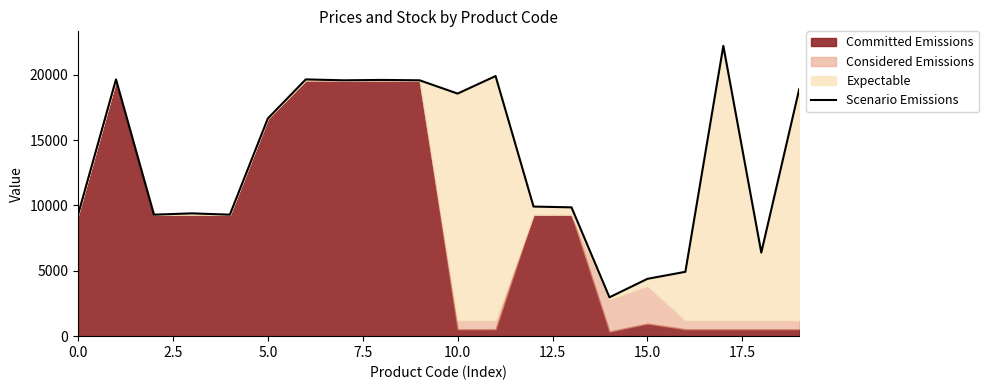

How many interior local peaks (higher than both neighbors) does the data have?

6